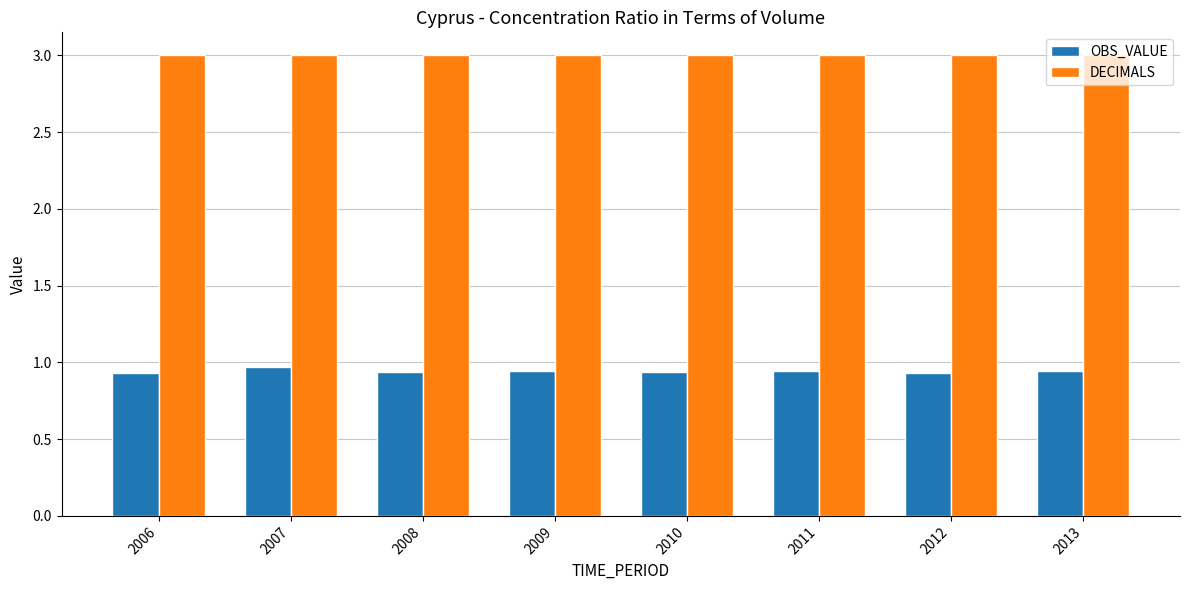

Which series has the largest total across all categories?

DECIMALS